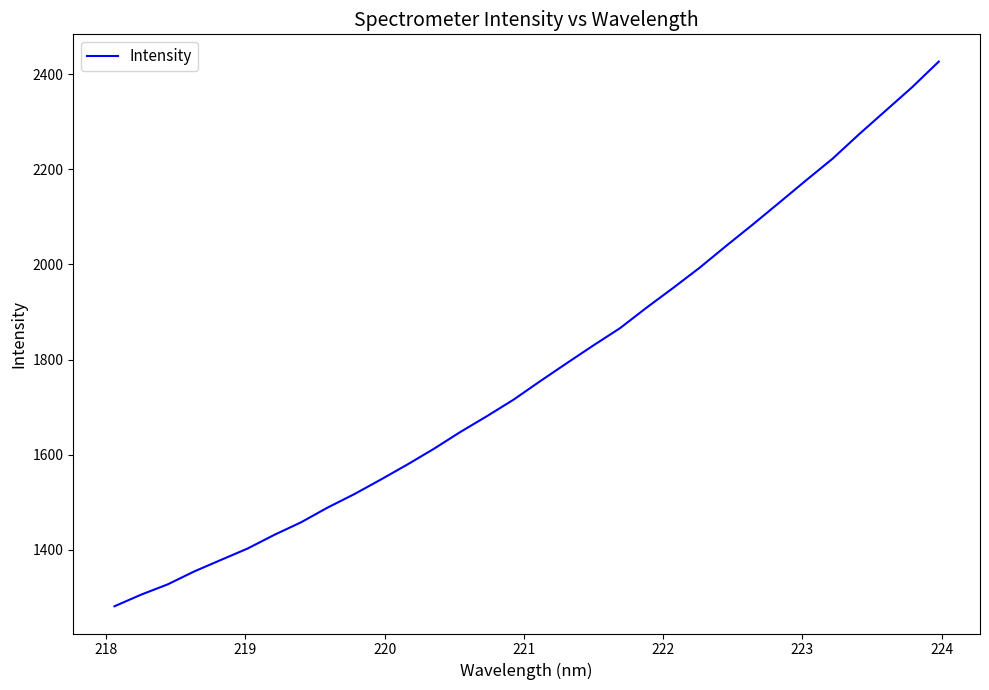

What is the minimum value shown in the chart?

1281.4